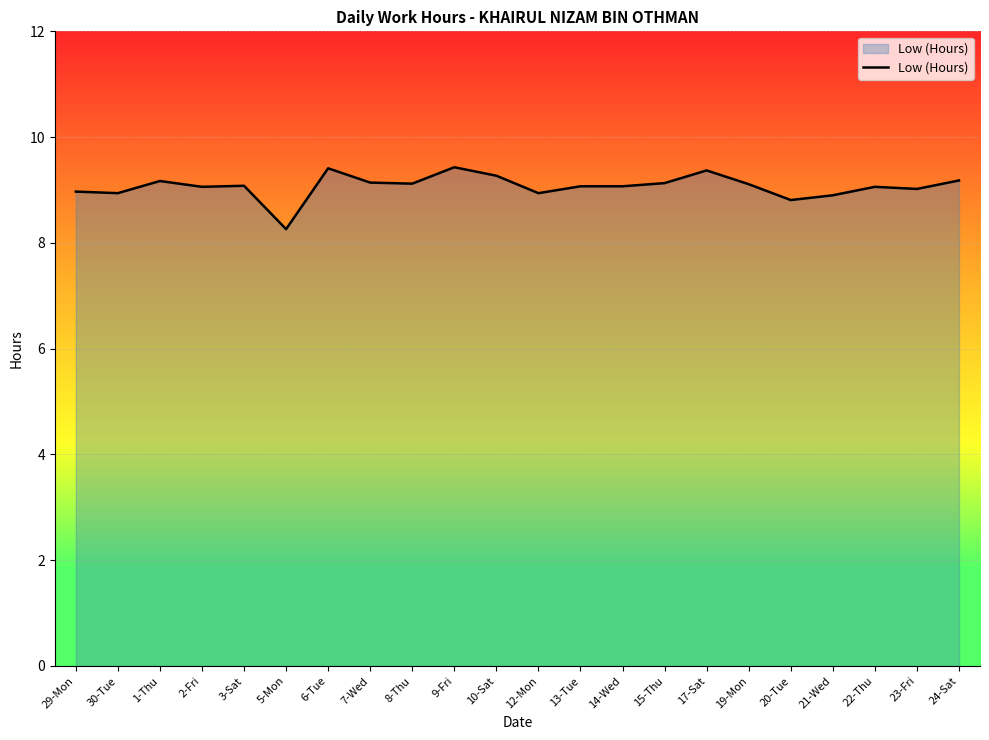

What value does the data have at 15-Thu?

9.1